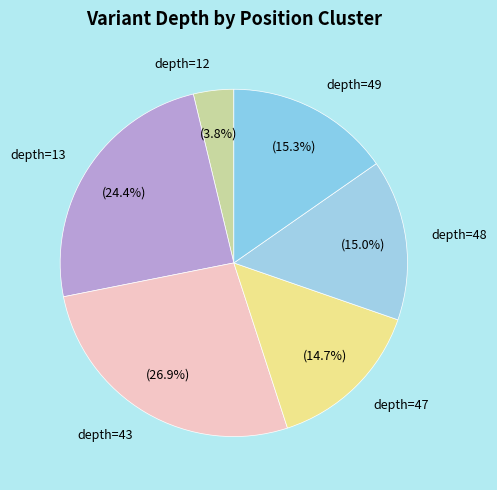

Does any single category account for the majority?

No